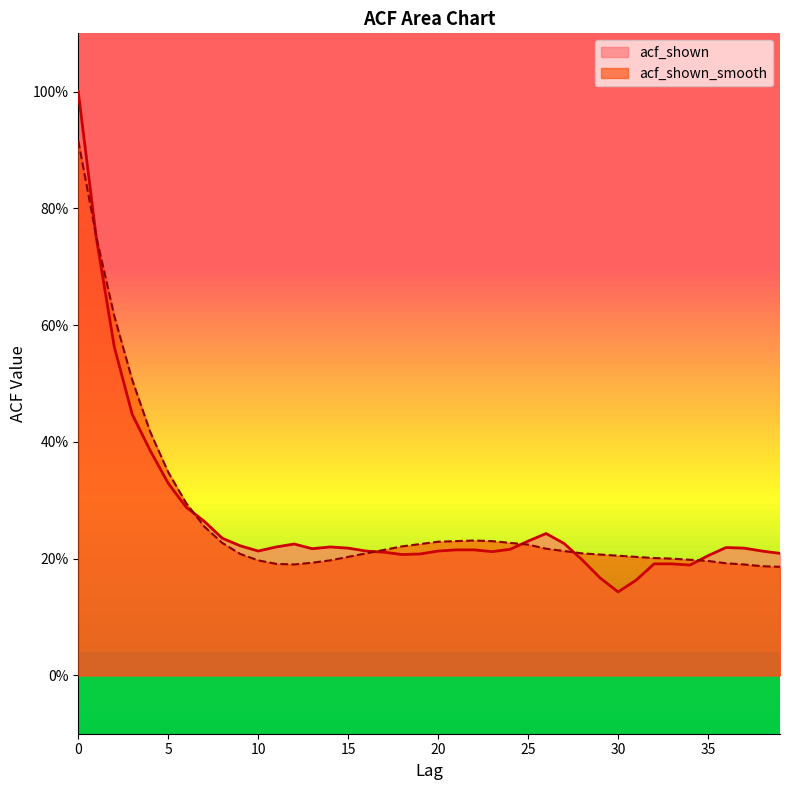

How many interior local valleys does the acf_shown series have?

6